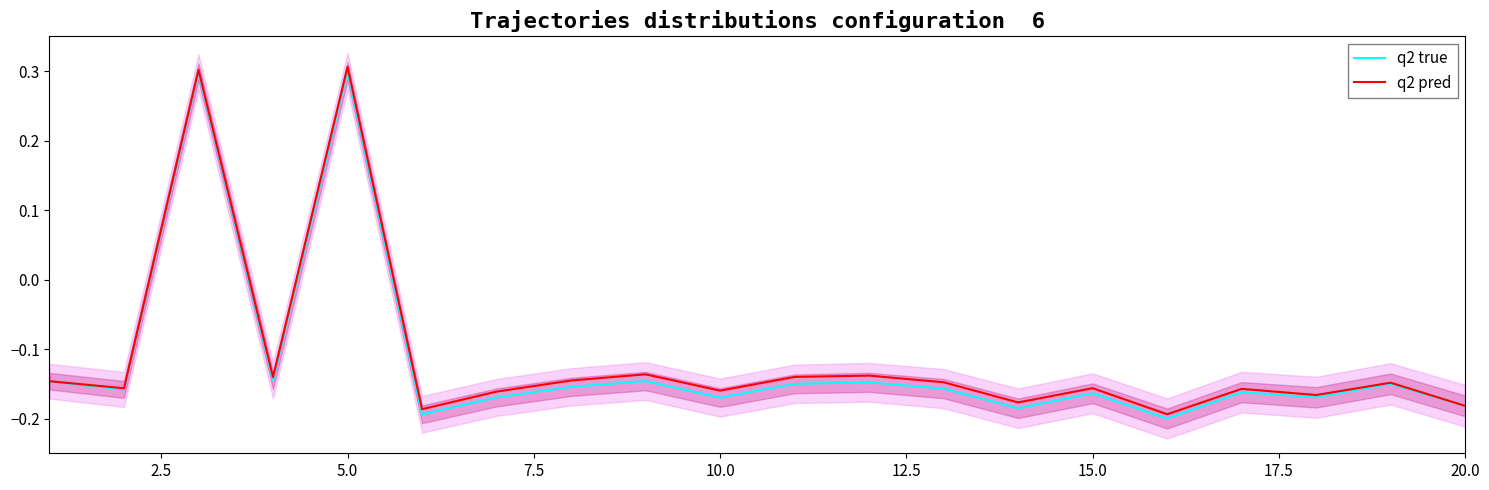

What are all the series names shown in the legend?

q2 true, q2 pred